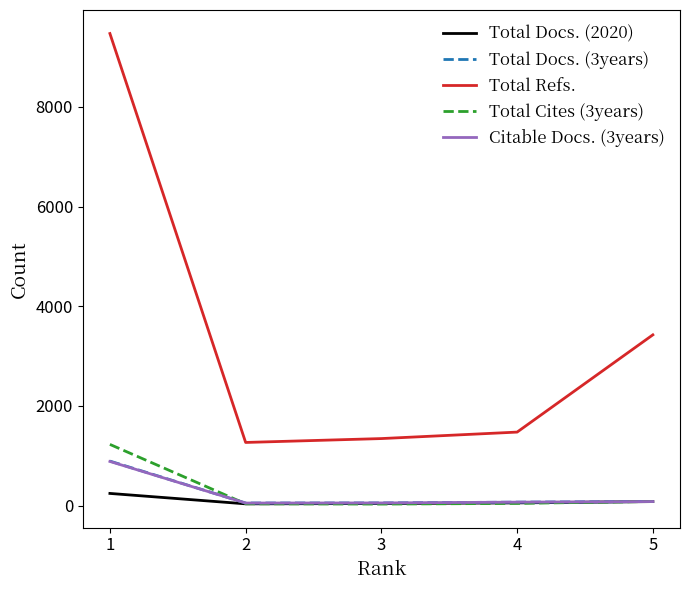

True or false: Citable Docs. (3years) and Total Refs. cross at least once.

False